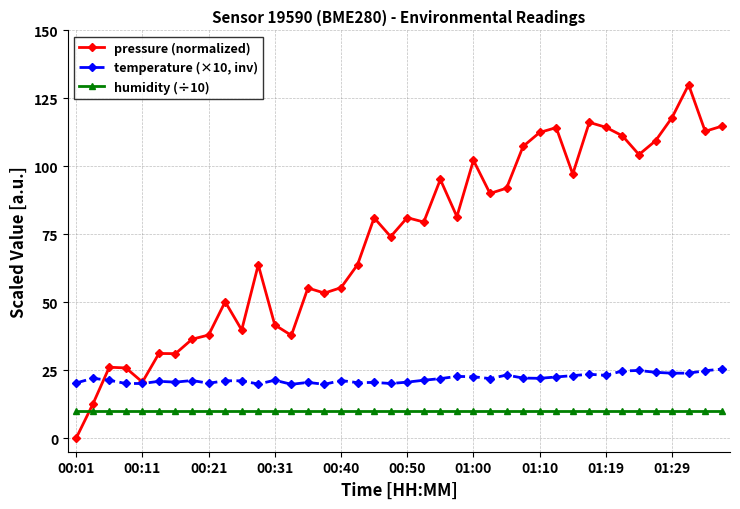

In pressure (normalized), how many points are higher than both neighbors (excluding endpoints)?

12